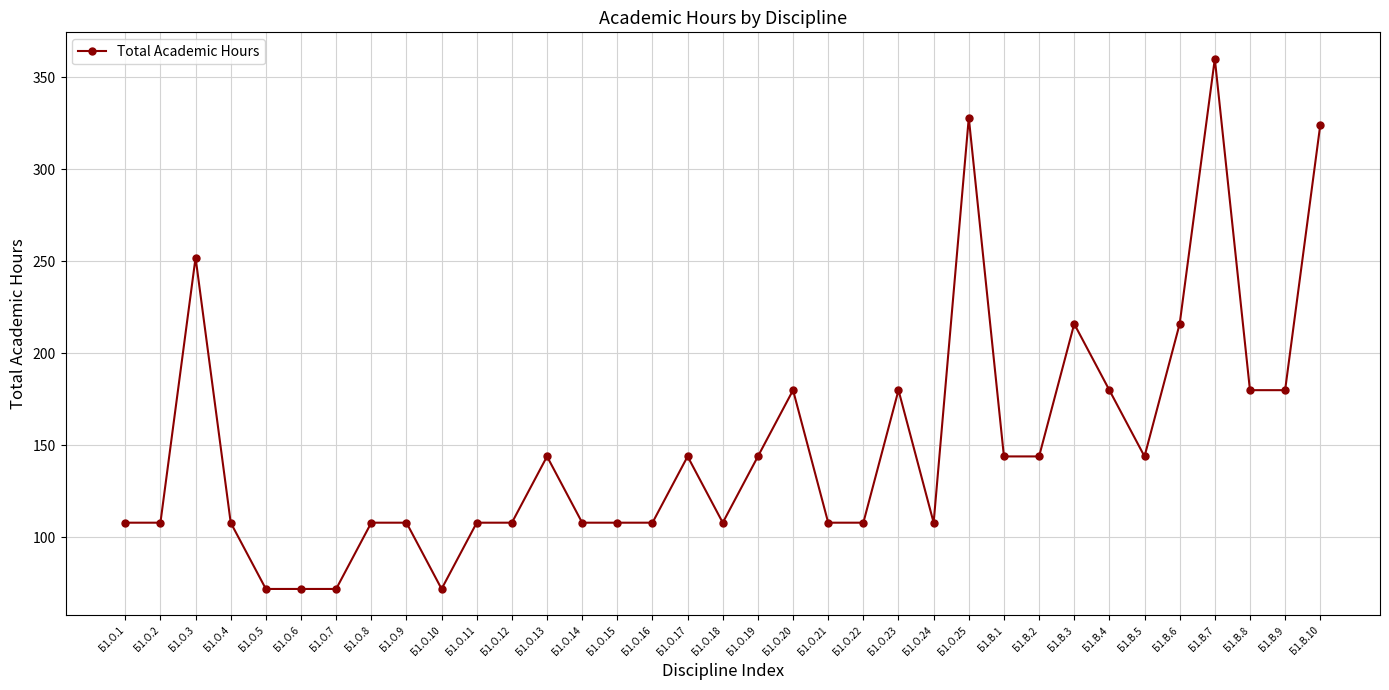

True or false: the data has more than 2 interior local peaks.

True